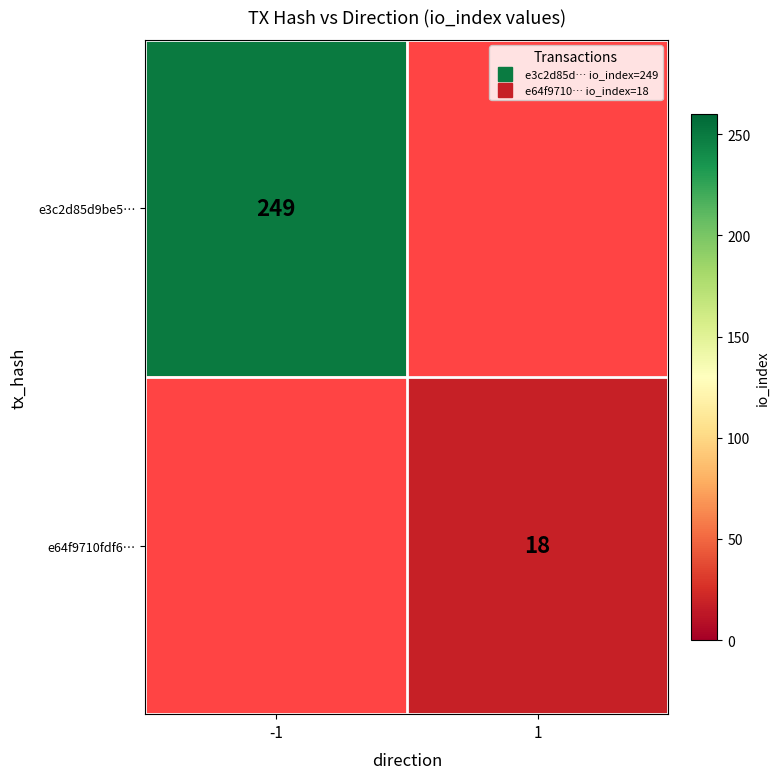

At which label does e64f9710fdf6… reach its peak?

1